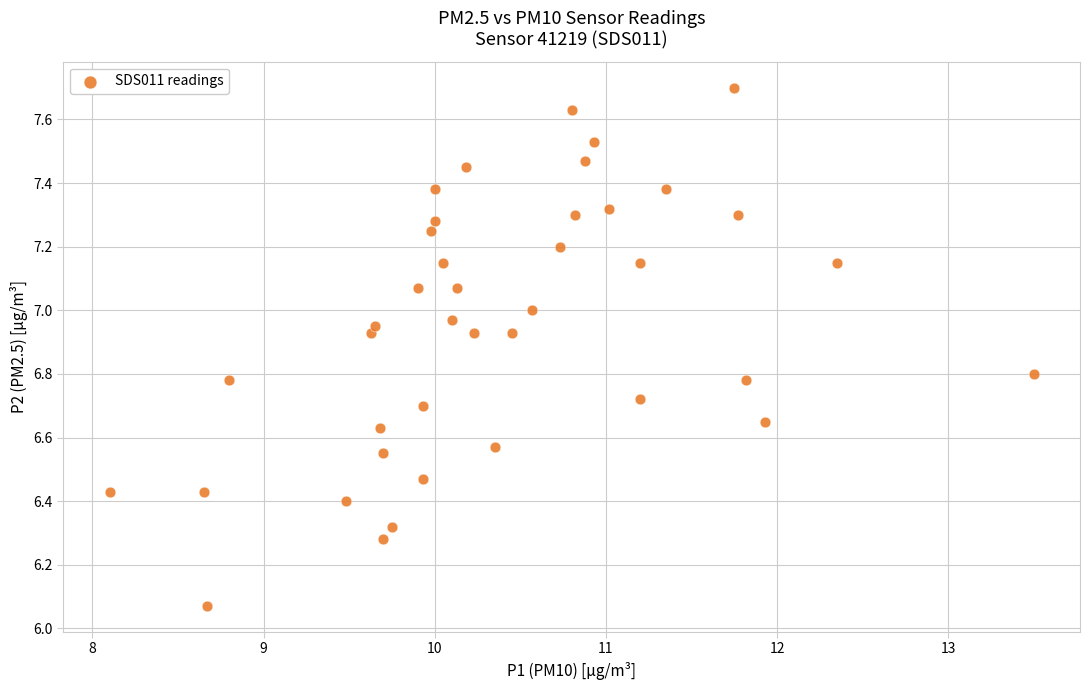

What is the range of Y values (max minus min)?

1.6